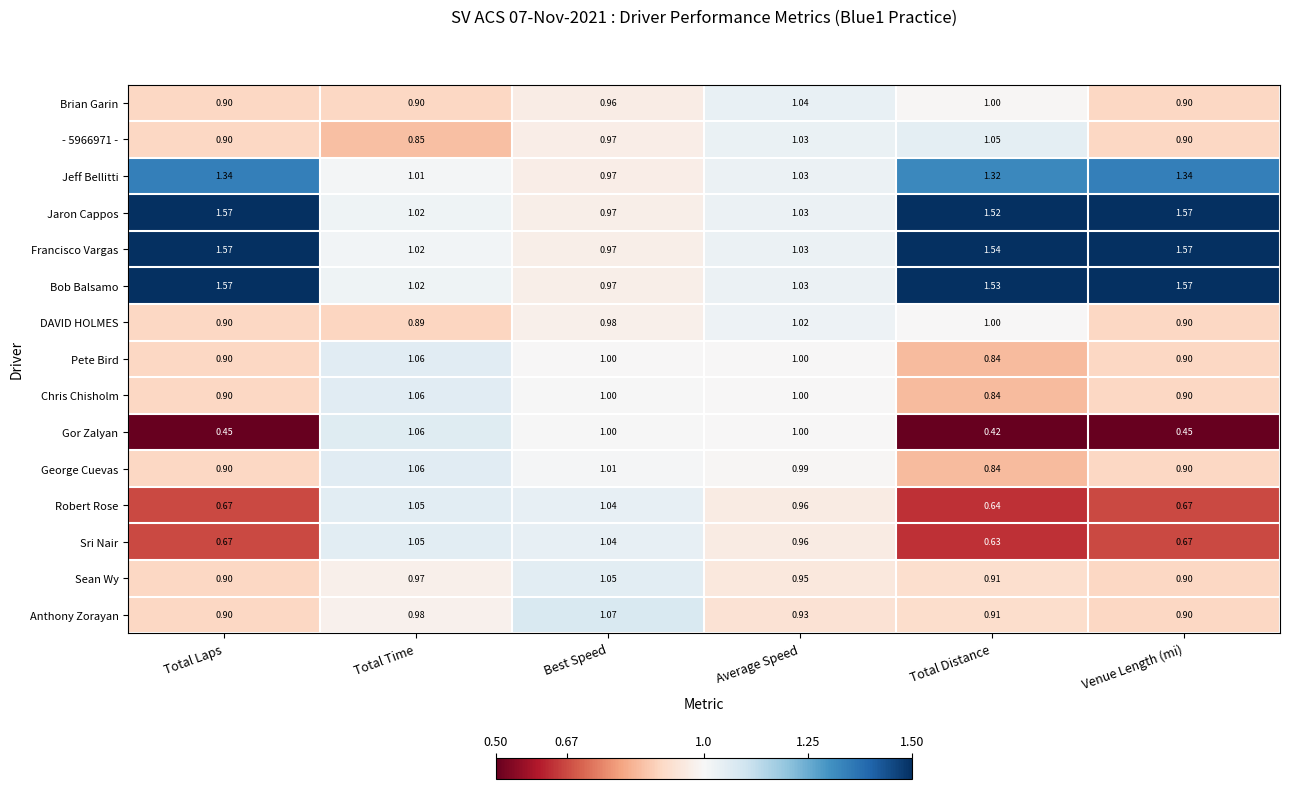

What is the total value across all series at Venue Length (mi)?

15.0